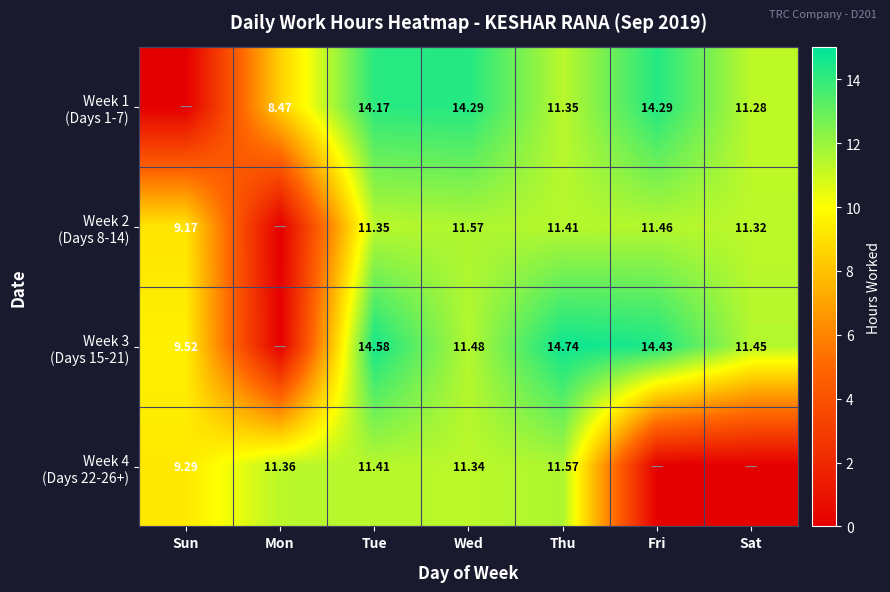

What is the difference between the highest and lowest values at Tue?

3.2